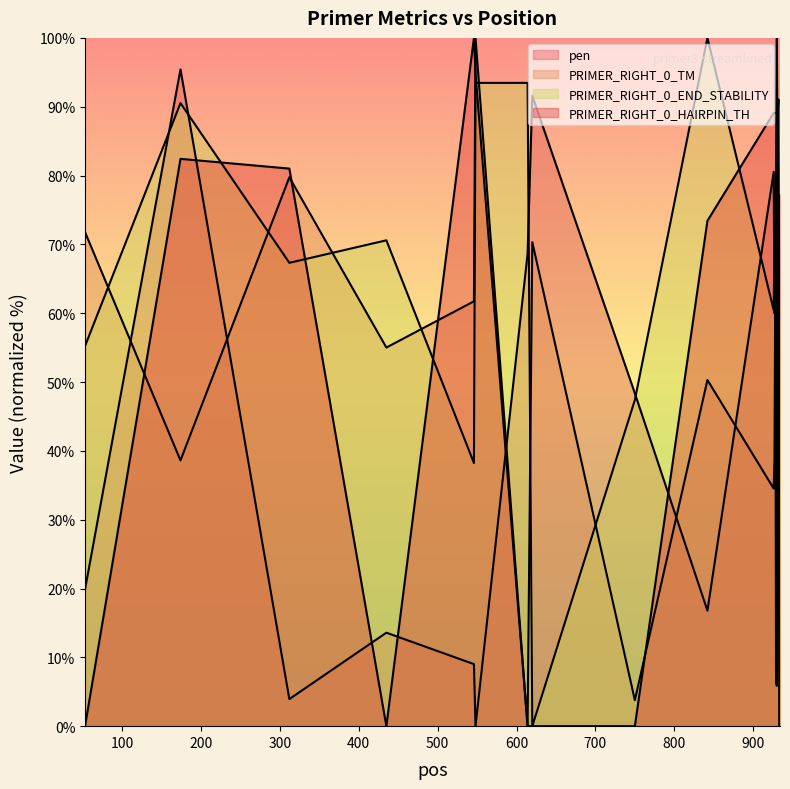

Does the chart display data point markers on the line(s)?

No